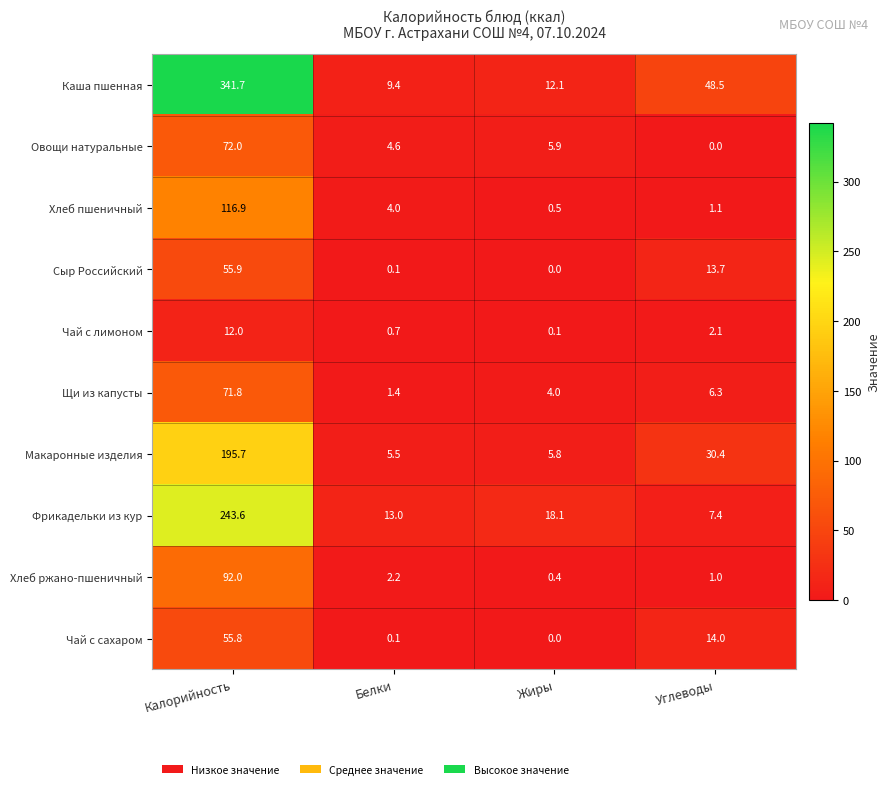

At which category is the sum across all series the highest?

Калорийность